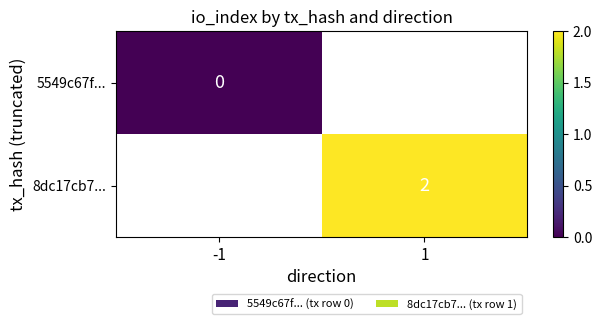

At which category does the chart reach its peak across all series?

1